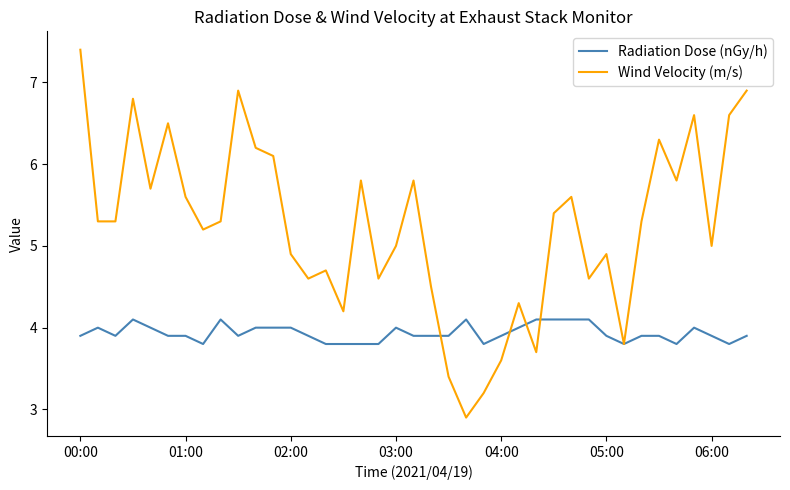

What is the maximum value shown in the chart?

7.4